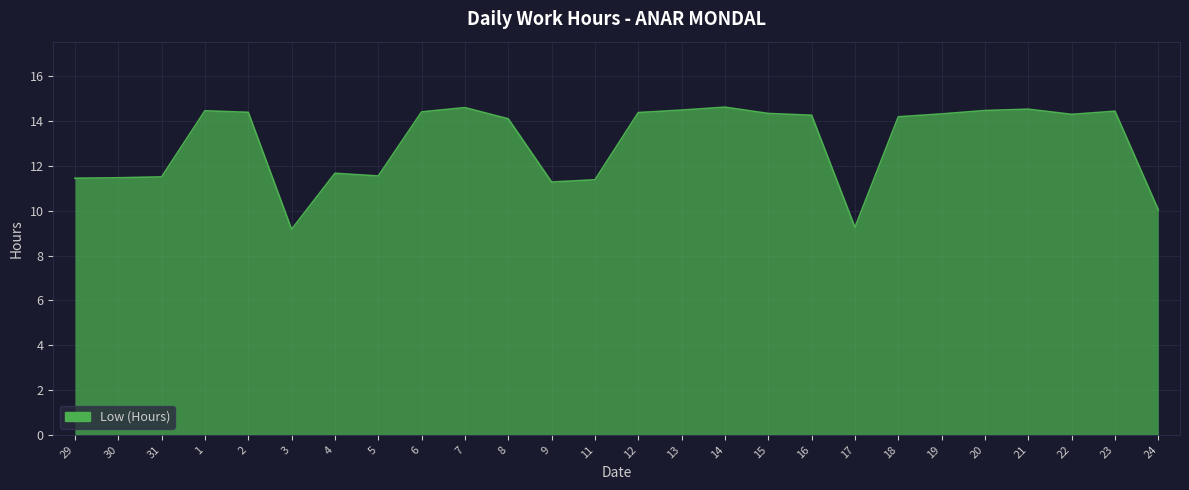

True or false: the data shows 6.6 at 24.

False